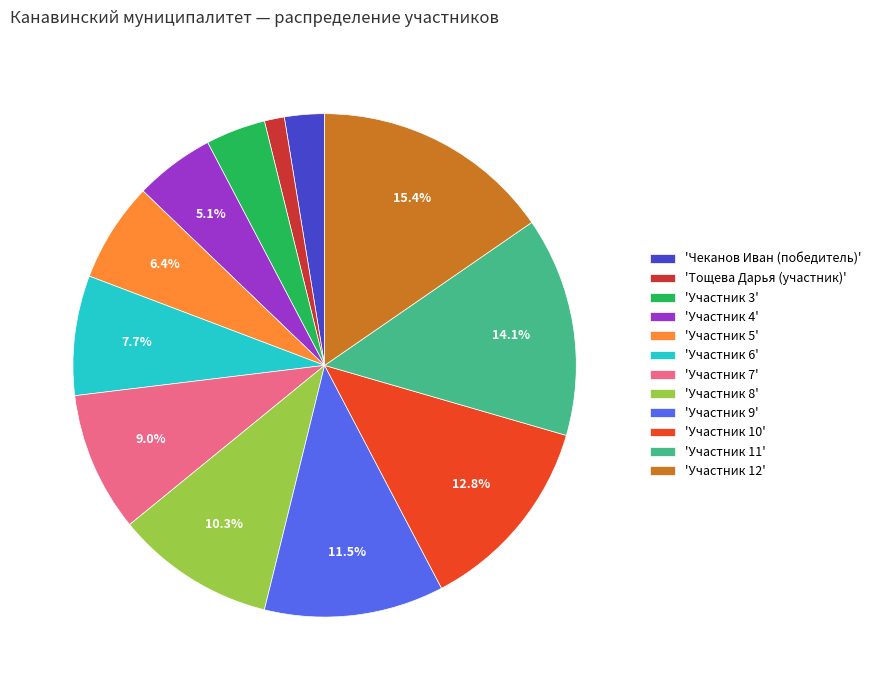

What is the largest slice in the pie chart?

'Участник 12'